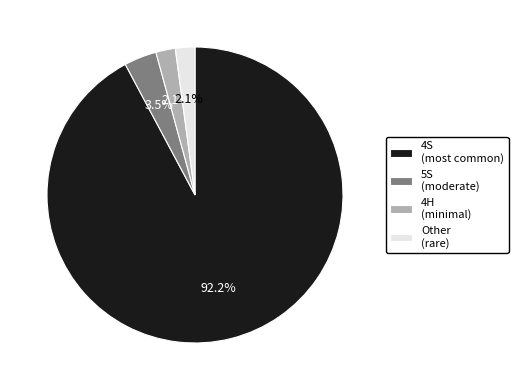

What percentage is NOT represented by Other (rare)?

97.9%